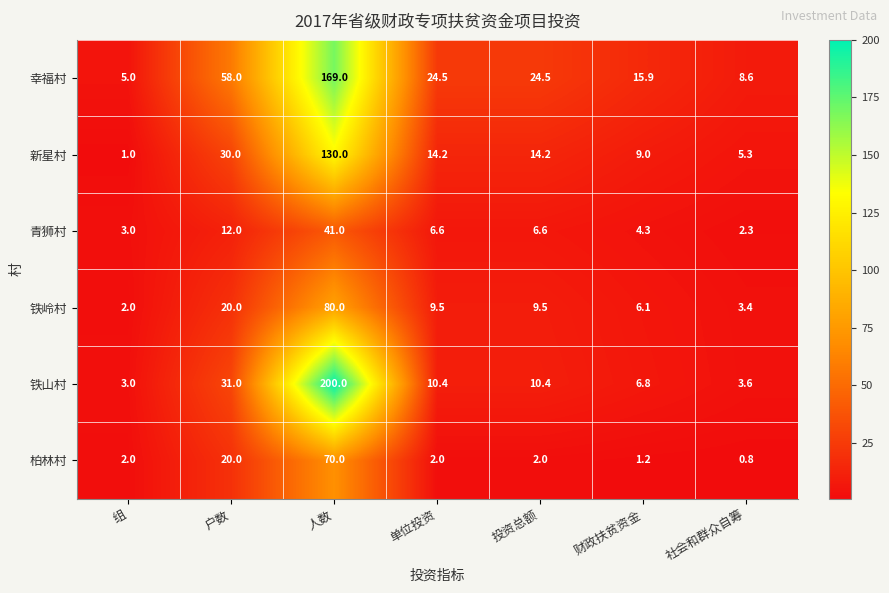

The value of 铁山村 at 财政扶贫资金 is 6.8. True or false?

True